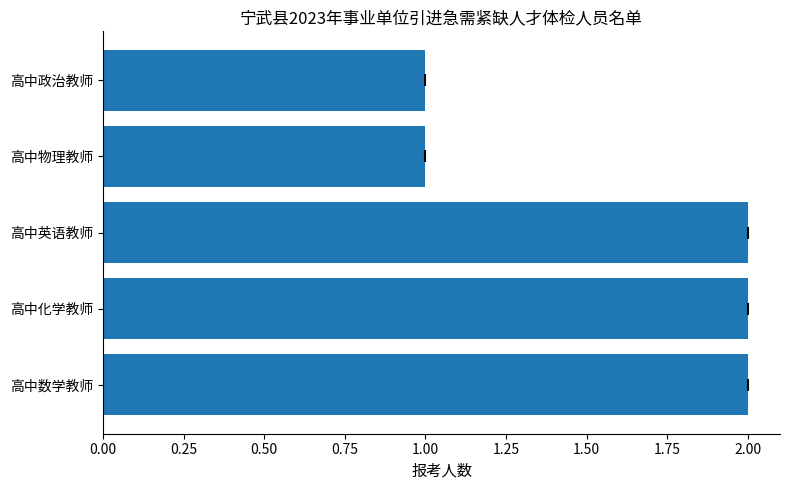

What is the sum of the values at 高中政治教师 and 高中英语教师?

3